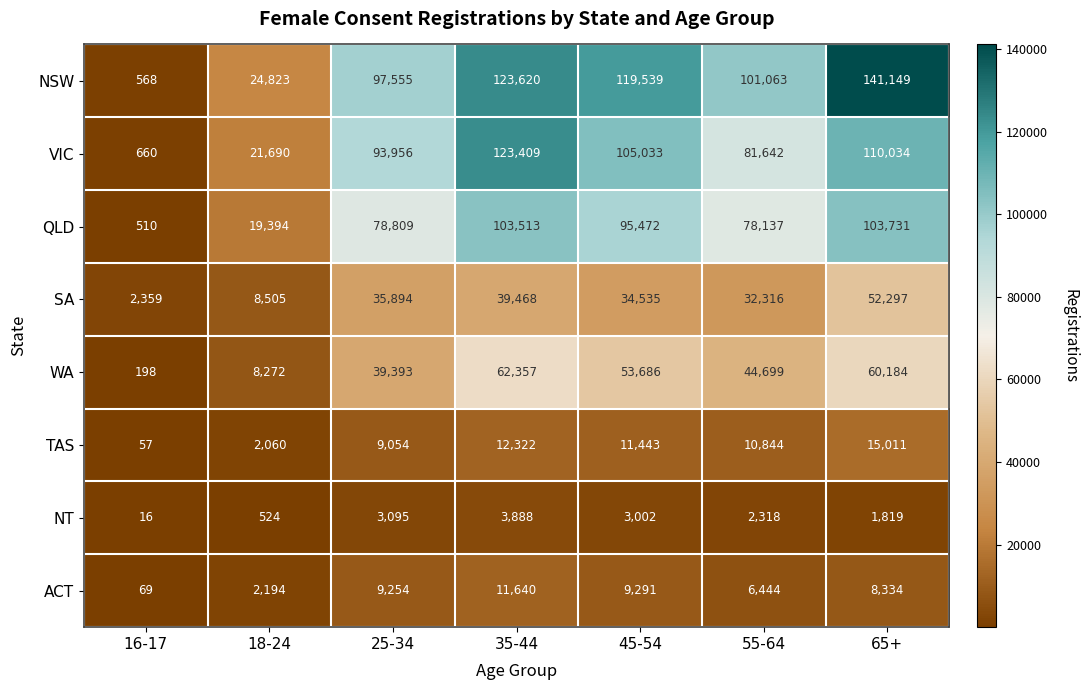

At which category is the sum across all series the highest?

65+